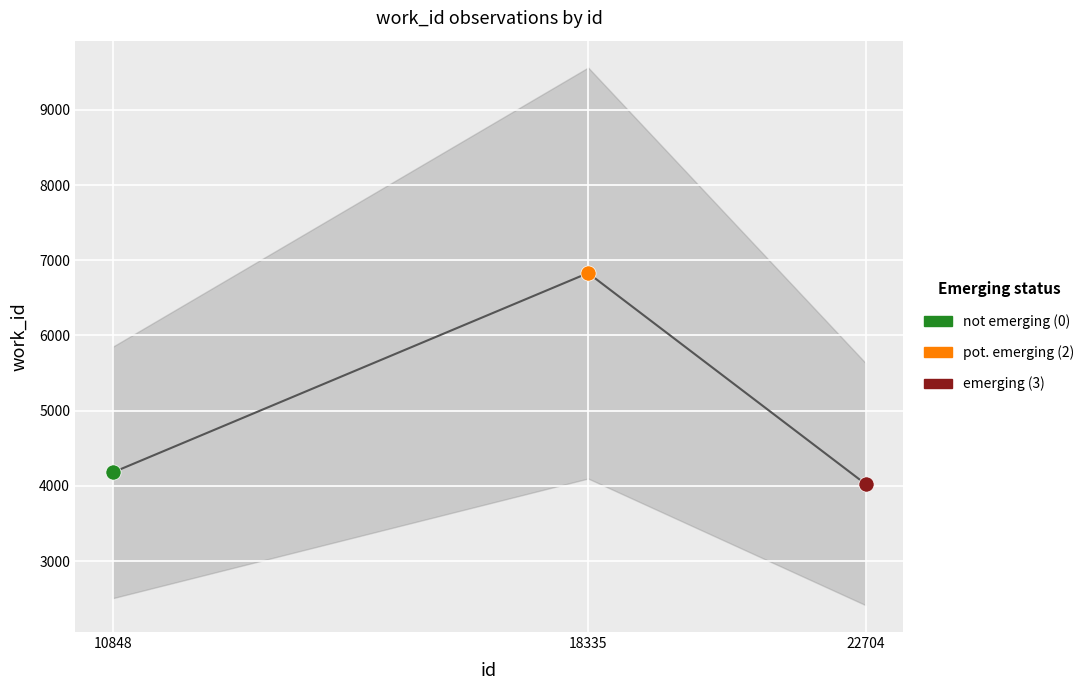

Which has a higher value, 22704 or 10848?

10848